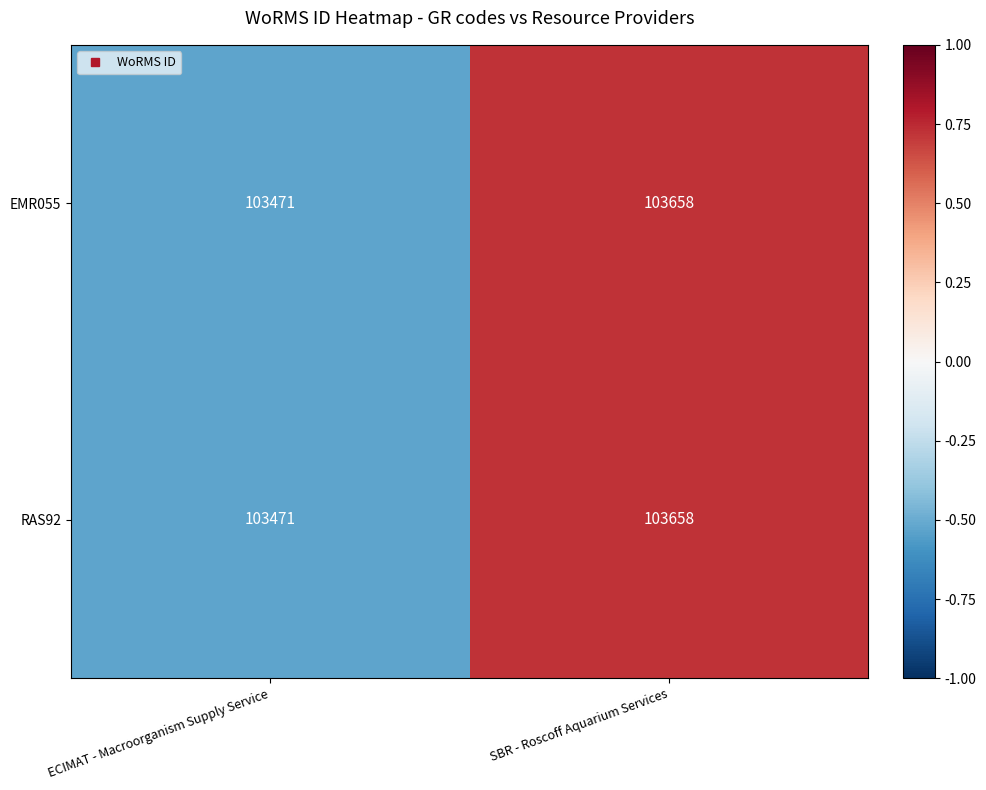

What value does the EMR055 series have at ECIMAT - Macroorganism Supply Service, to the nearest 5?

103470